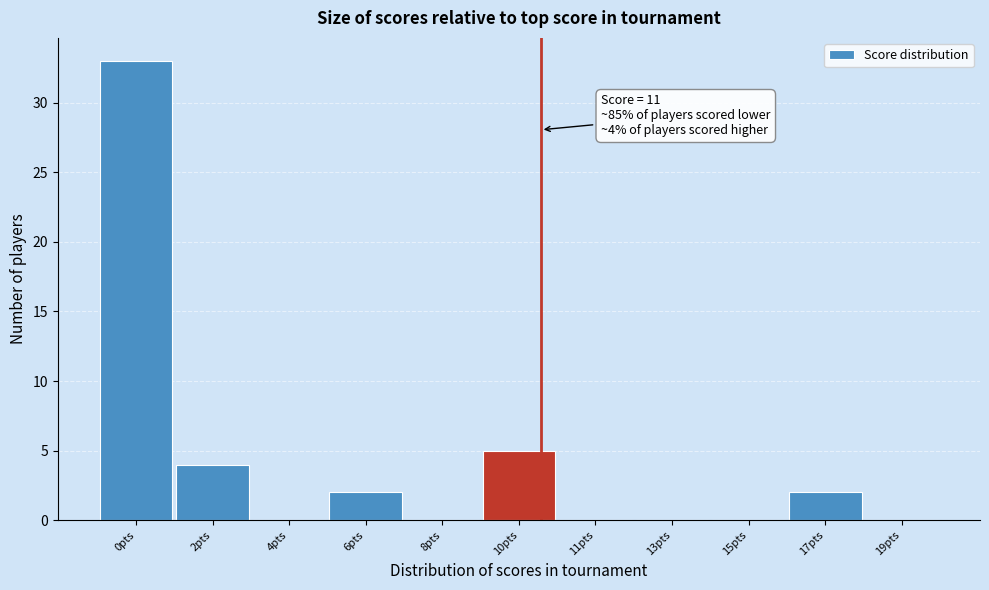

Reading right to left, extract all data points from this chart.

19pts=0	17pts=2	15pts=0	13pts=0	11pts=0	10pts=5	8pts=0	6pts=2	4pts=0	2pts=4	0pts=33